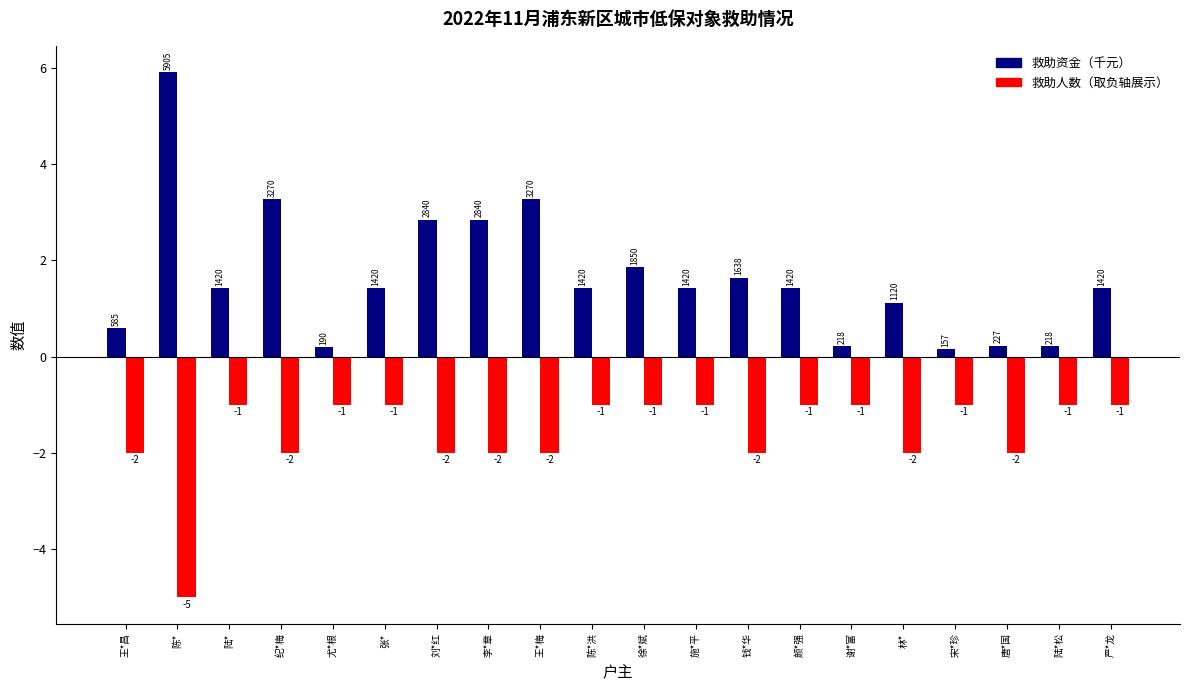

What is the greatest value displayed?

5.9